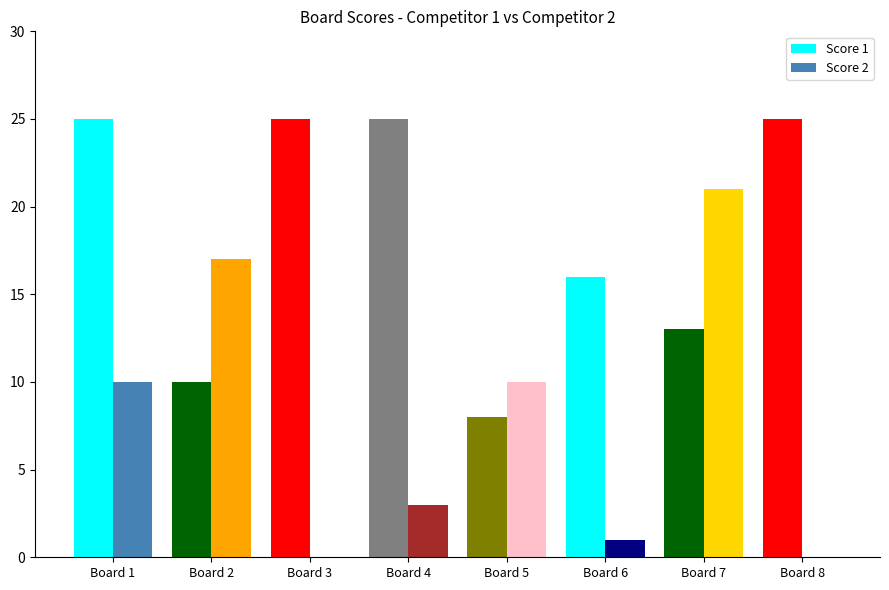

The value of Score 2 at Board 7 is 37. True or false?

False